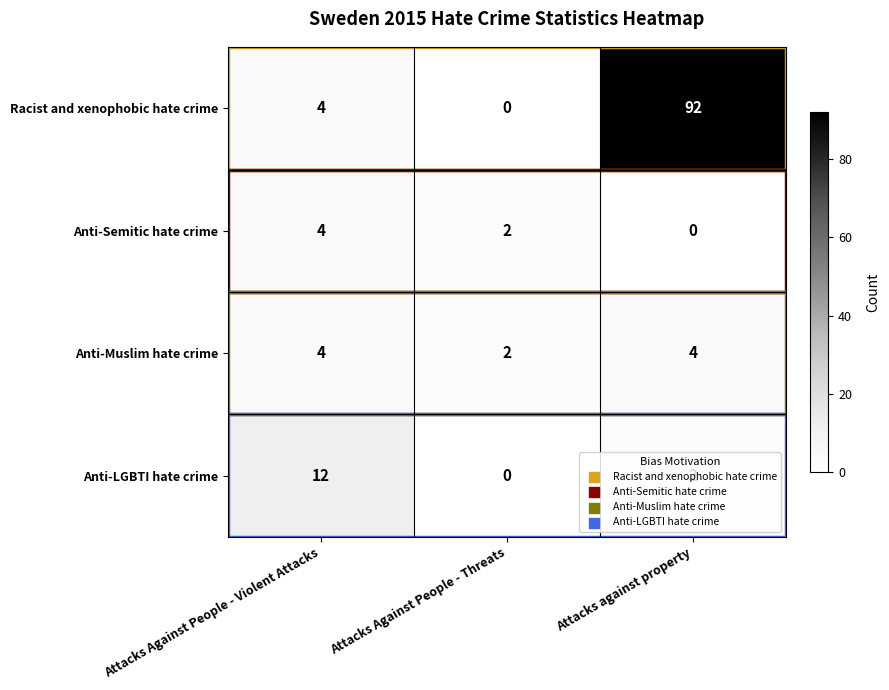

At which label does Anti-Semitic hate crime reach its minimum?

Attacks against property